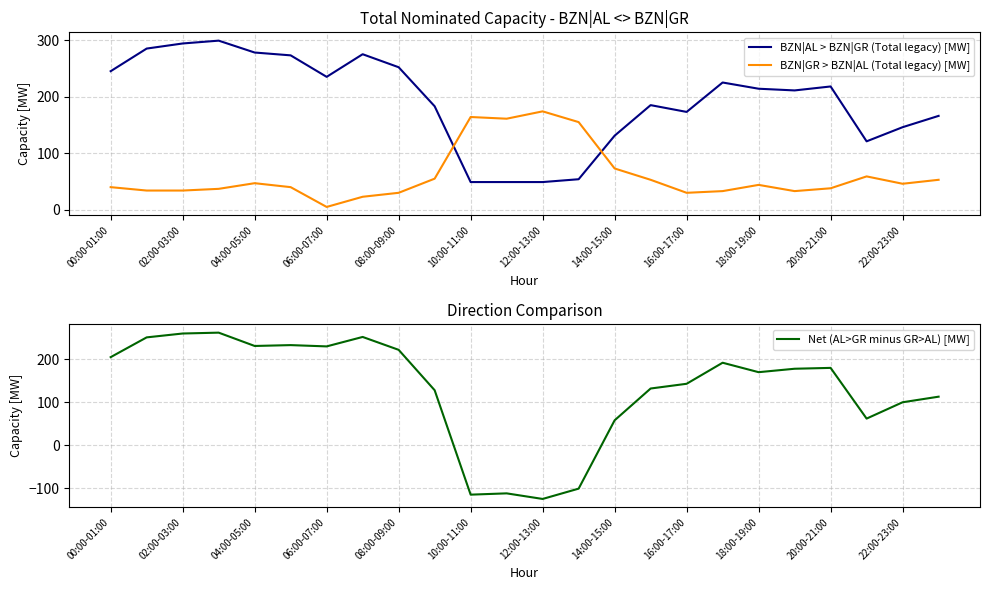

Which series has the largest range (max minus min)?

Net (AL>GR minus GR>AL) [MW]